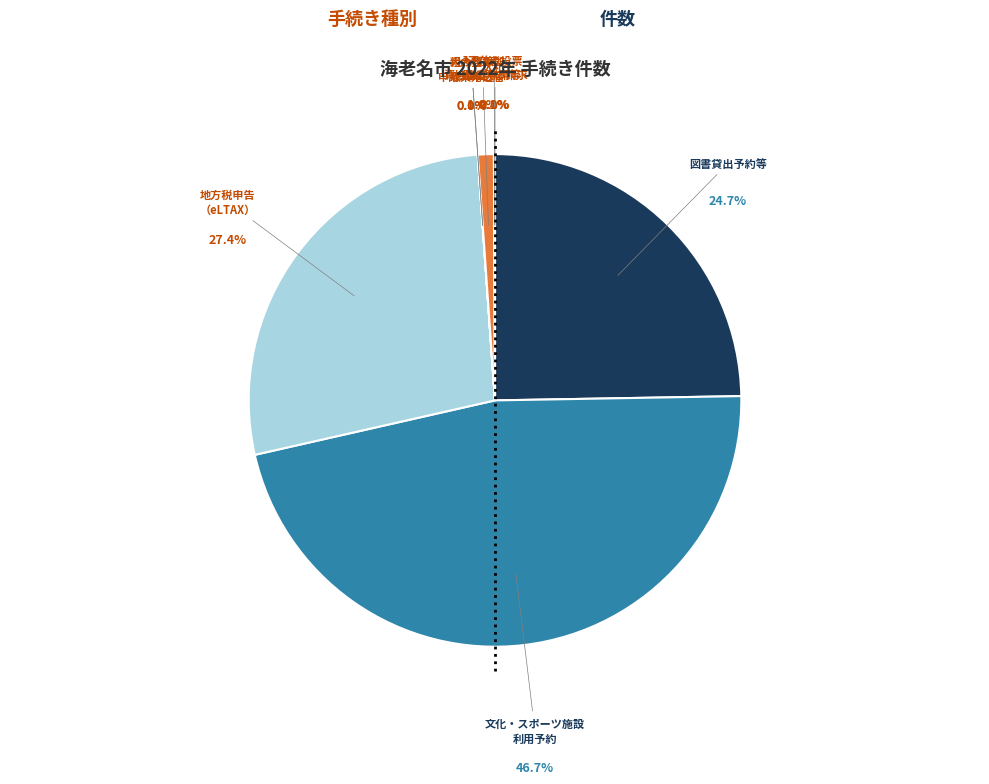

What is the largest slice in the pie chart?

文化・スポーツ施設 利用予約